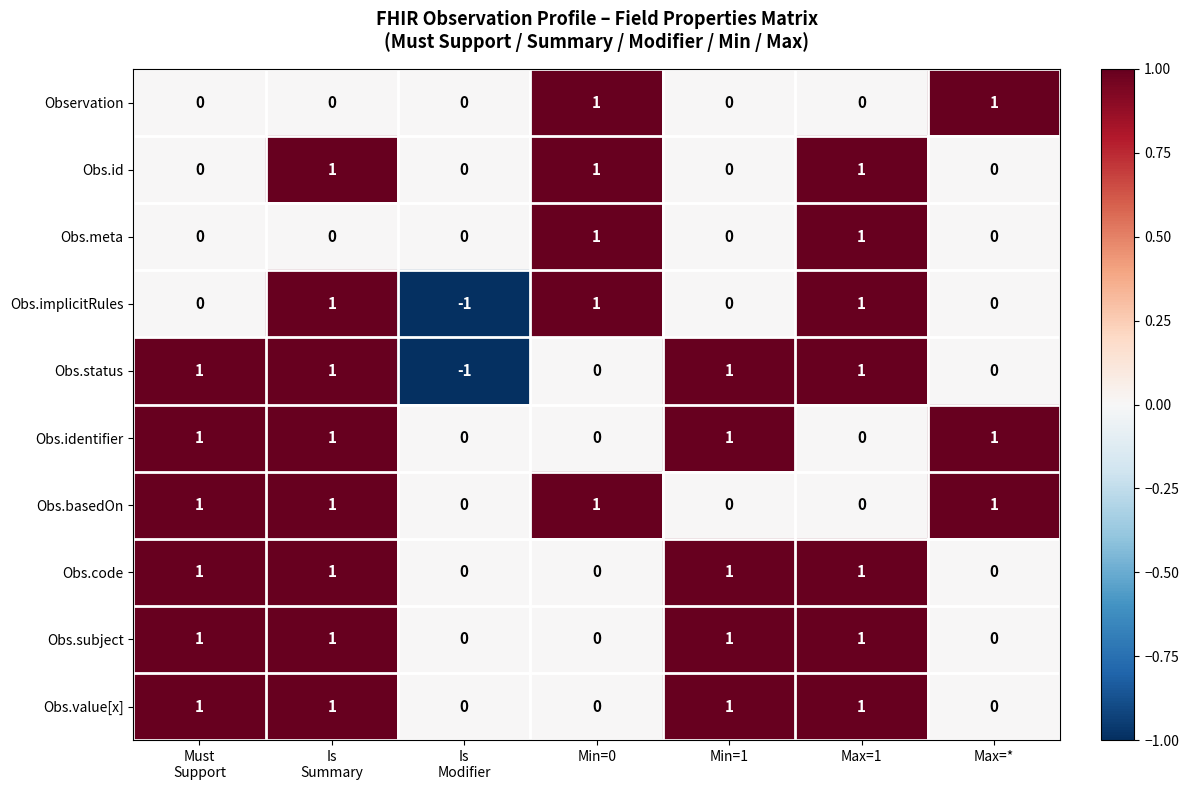

The Obs.implicitRules series shows 1 at Min=1. True or false?

False